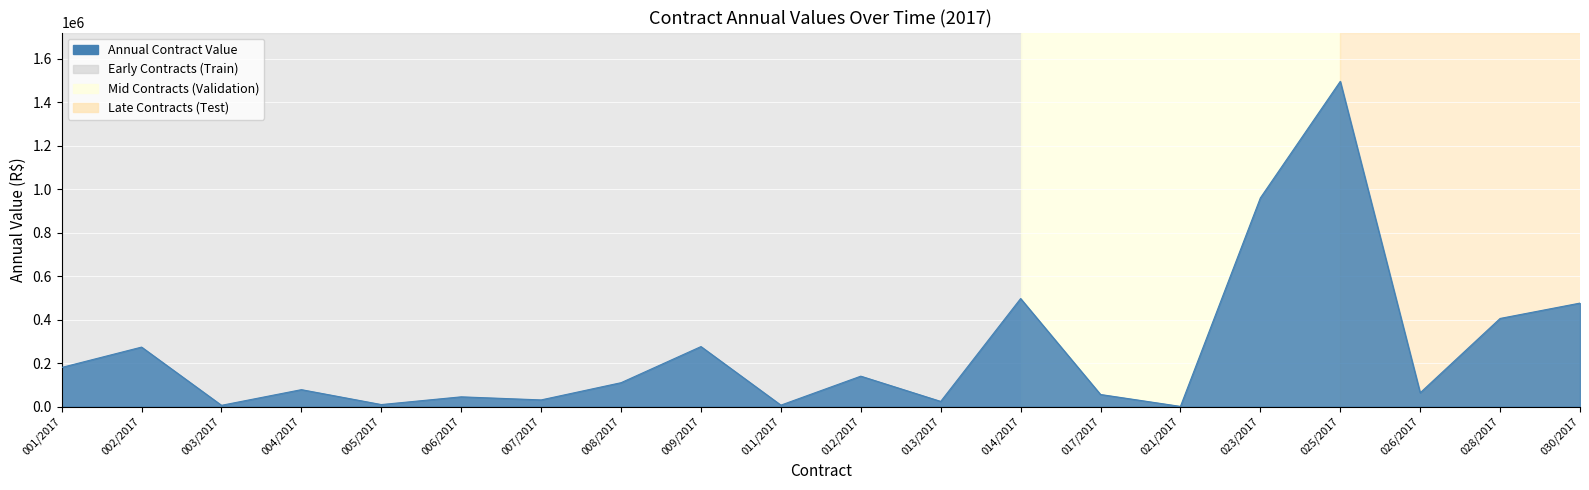

What is the change in value from 012/2017 to 021/2017?

-138980.0